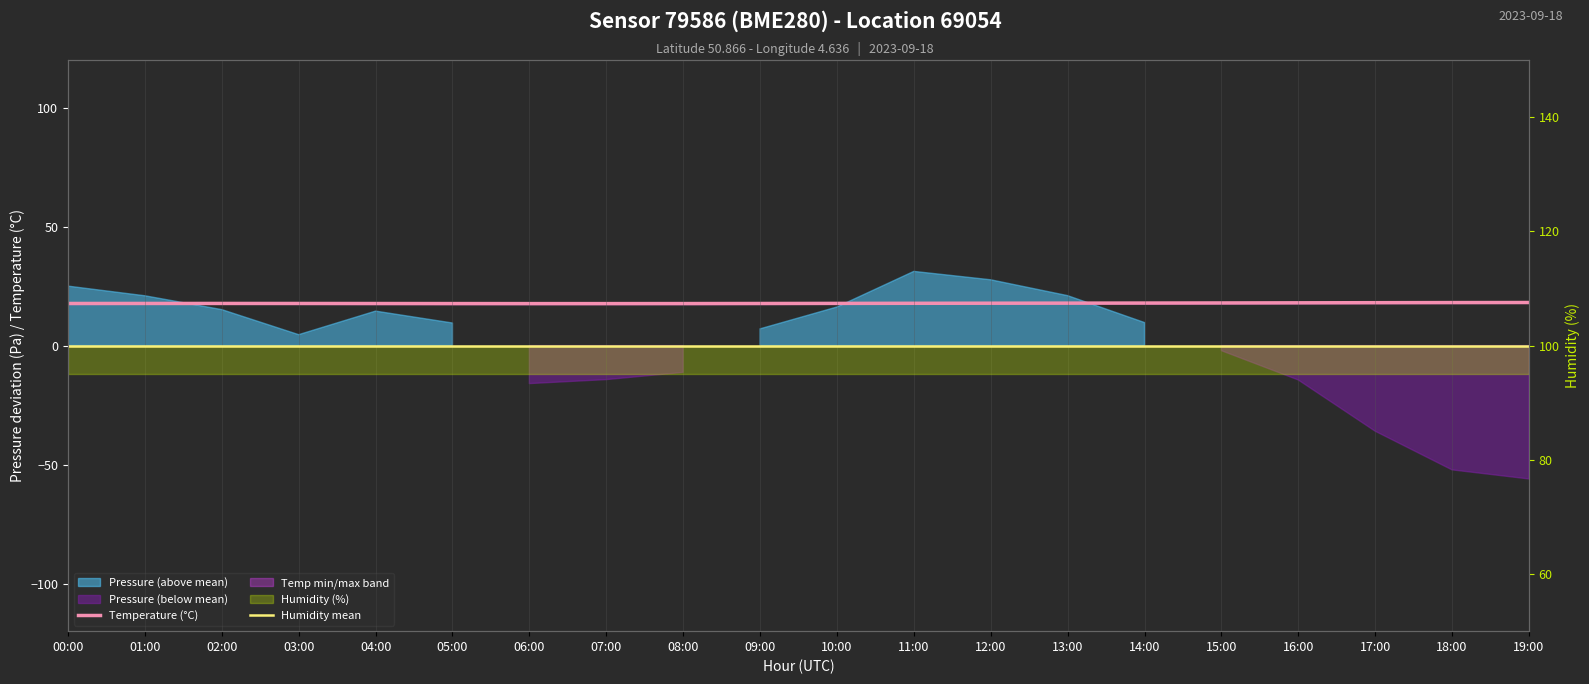

What value does the Humidity mean series have at 03:00?

100.0